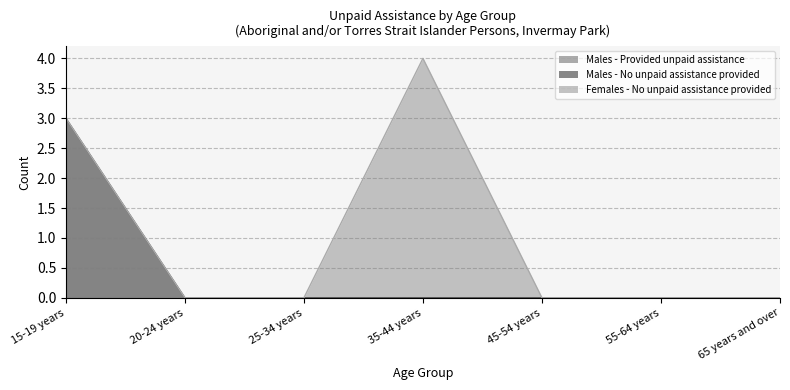

The value of Females - No unpaid assistance provided at 25-34 years is 0. True or false?

True